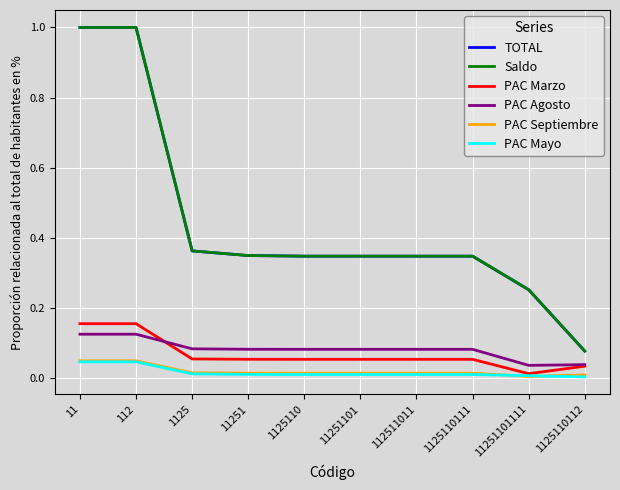

Reading left to right, extract all data points from this chart.

TOTAL: 11=1.0	112=1.0	1125=0.4	11251=0.3	1125110=0.3	11251101=0.3	112511011=0.3	1125110111=0.3	11251101111=0.3	1125110112=0.1
Saldo: 11=1.0	112=1.0	1125=0.4	11251=0.3	1125110=0.3	11251101=0.3	112511011=0.3	1125110111=0.3	11251101111=0.3	1125110112=0.1
PAC Marzo: 11=0.2	112=0.2	1125=0.1	11251=0.1	1125110=0.1	11251101=0.1	112511011=0.1	1125110111=0.1	11251101111=0.0	1125110112=0.0
PAC Agosto: 11=0.1	112=0.1	1125=0.1	11251=0.1	1125110=0.1	11251101=0.1	112511011=0.1	1125110111=0.1	11251101111=0.0	1125110112=0.0
PAC Septiembre: 11=0.0	112=0.0	1125=0.0	11251=0.0	1125110=0.0	11251101=0.0	112511011=0.0	1125110111=0.0	11251101111=0.0	1125110112=0.0
PAC Mayo: 11=0.0	112=0.0	1125=0.0	11251=0.0	1125110=0.0	11251101=0.0	112511011=0.0	1125110111=0.0	11251101111=0.0	1125110112=0.0